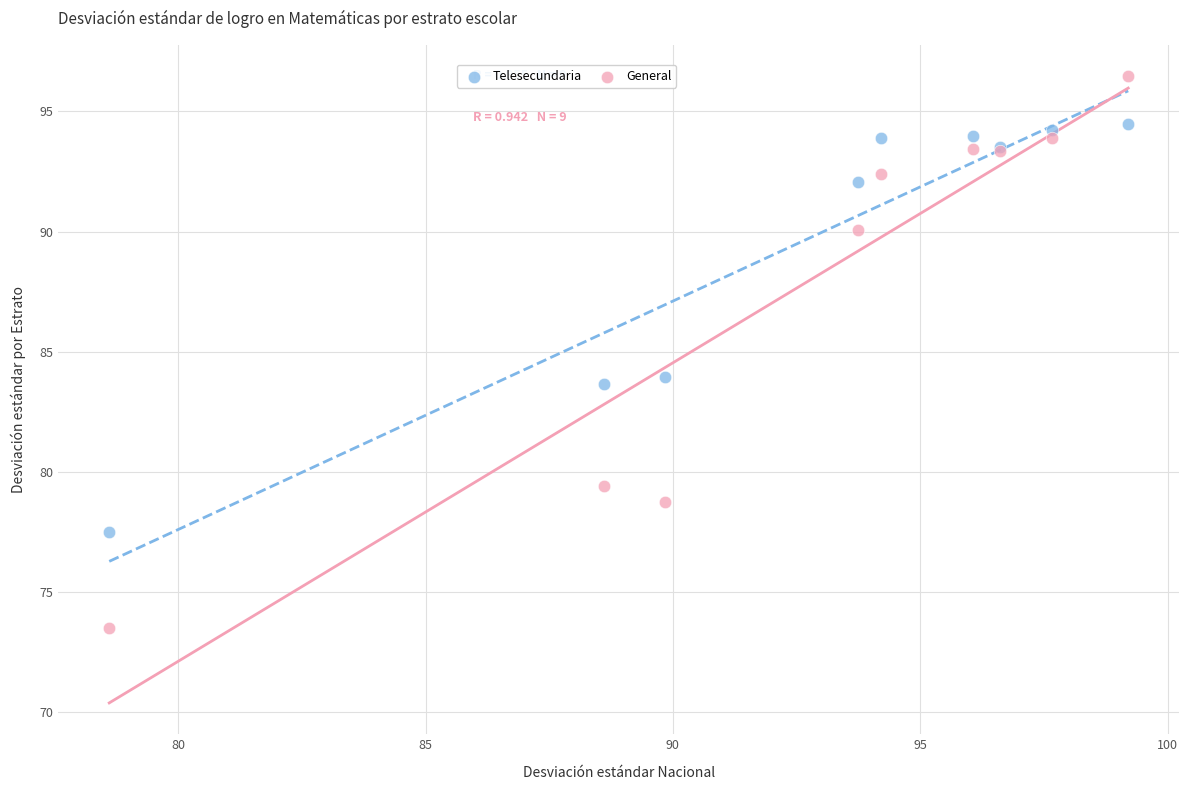

Which series contains the lowest Y value?

General